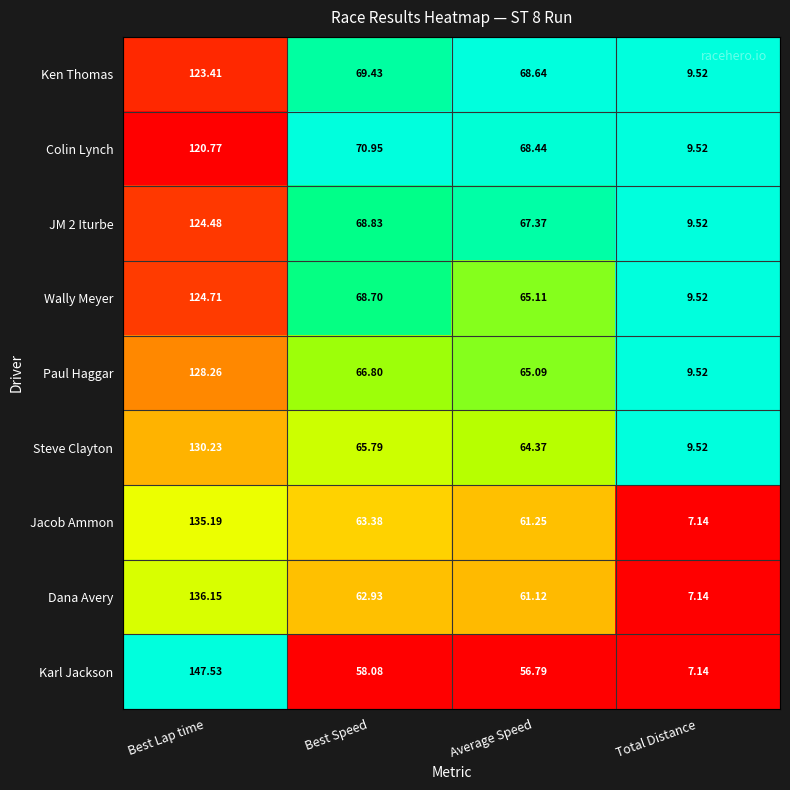

Between Best Speed and Average Speed, which series saw the biggest shift?

Wally Meyer